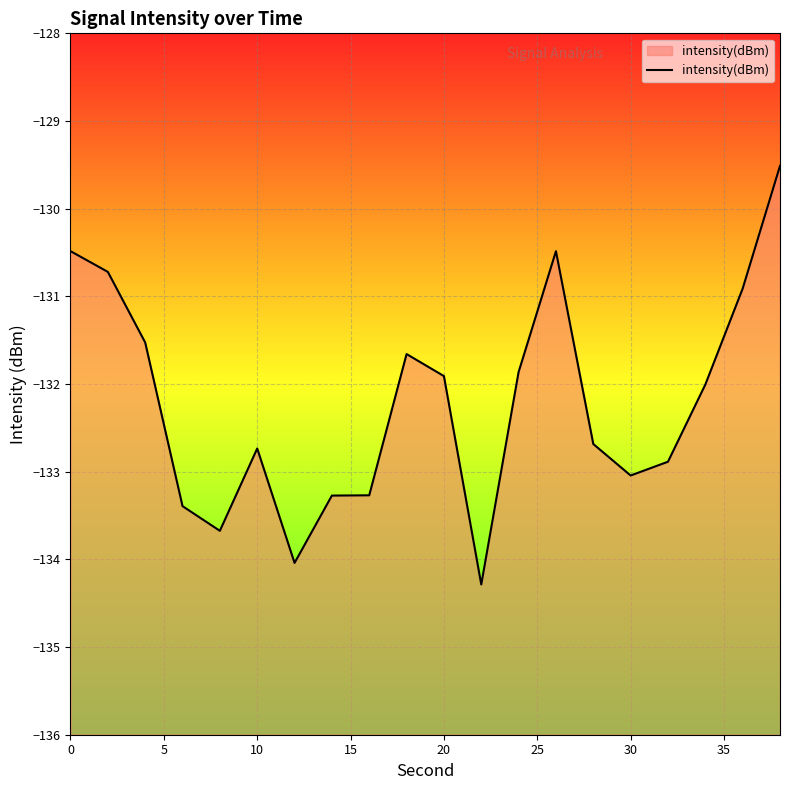

What is the greatest value displayed?

-129.5